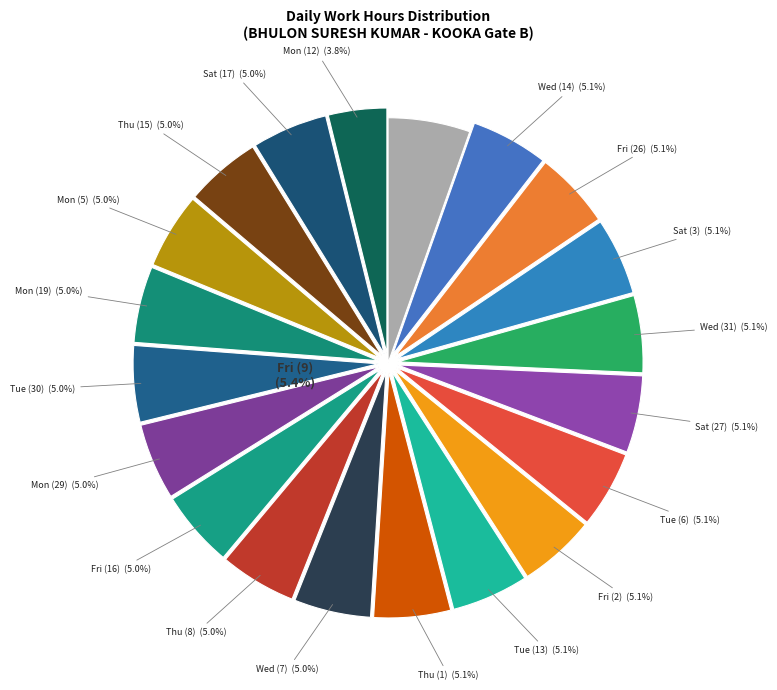

Which slice is the smallest?

Mon (12)